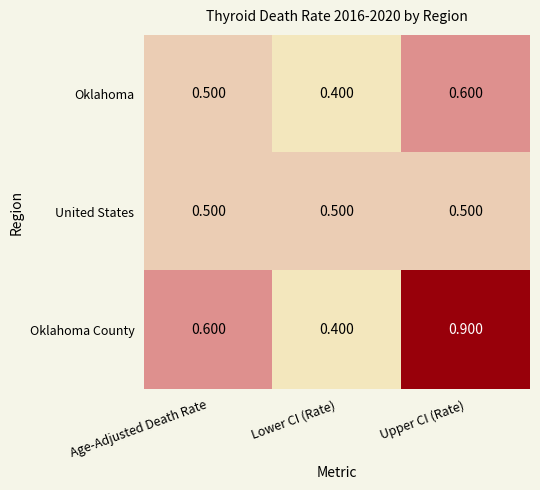

Which series has the largest range (max minus min)?

Oklahoma County